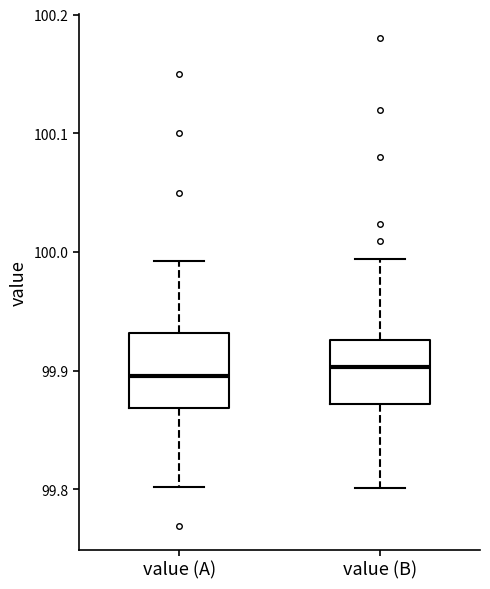

Reading left to right, transcribe this box plot: for each box, give where its median line is, the range the box spans, and where its two whiskers end, as read against the y-axis. The values are not printed on the chart, so give them approximately, as read against the axis.

value (A): median 99.90, box 99.87 to 99.93, whiskers 99.80 to 99.99
value (B): median 99.90, box 99.87 to 99.93, whiskers 99.80 to 99.99